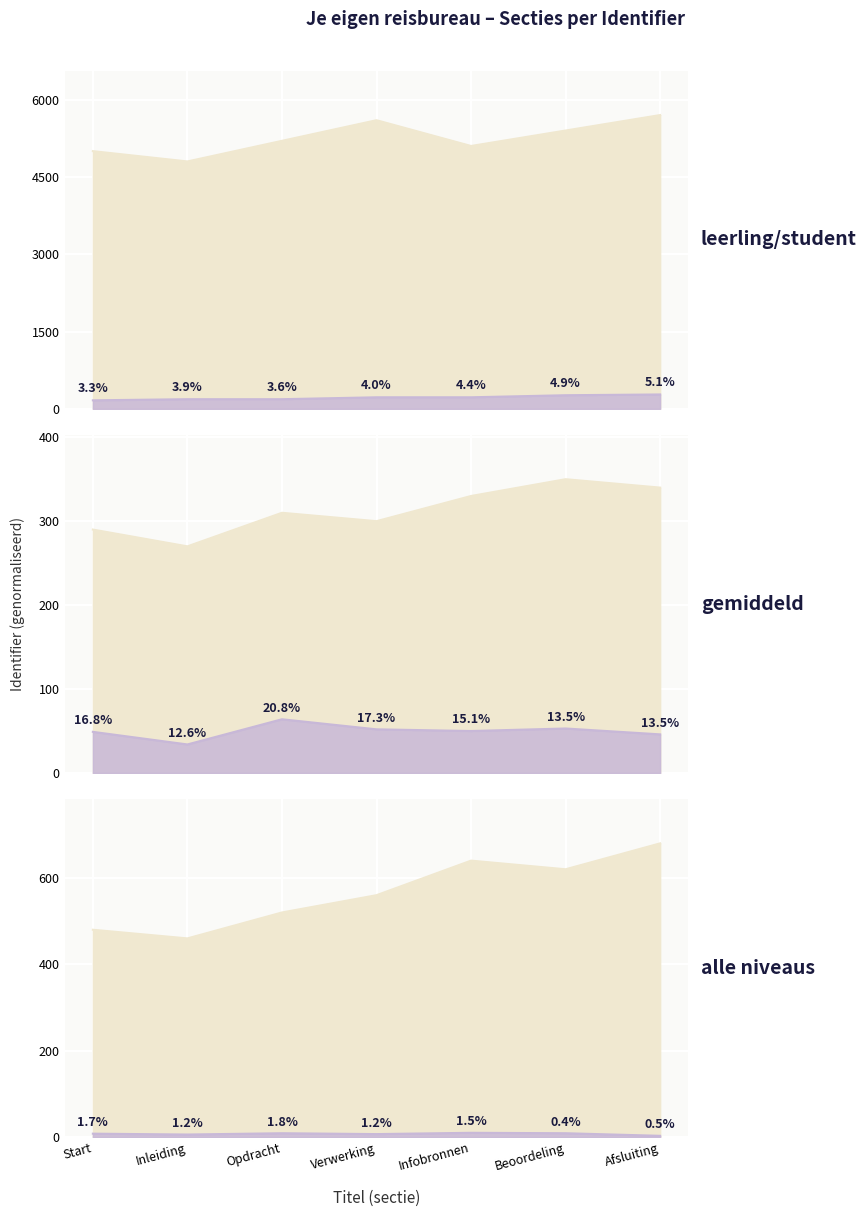

What is the label of the 5th point from the left?

Infobronnen